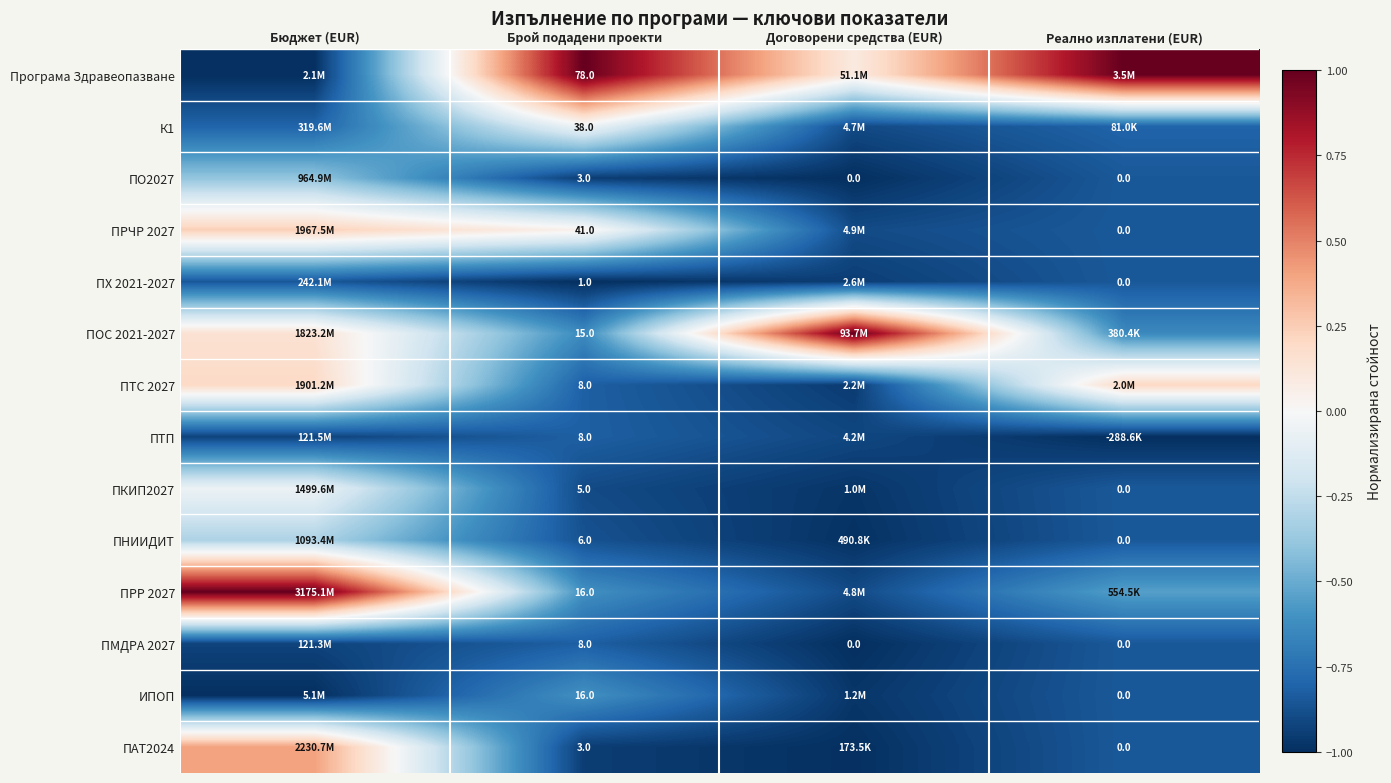

At which category is the sum across all series the highest?

Бюджет (EUR)